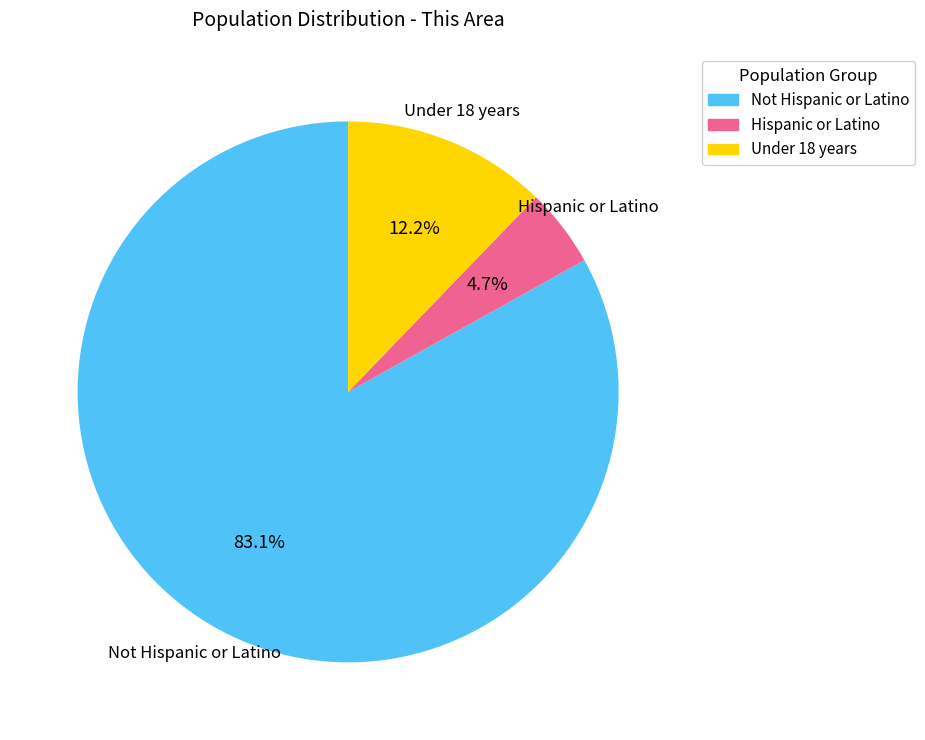

To the nearest percent, what is the difference between the largest and smallest slice percentages?

78%